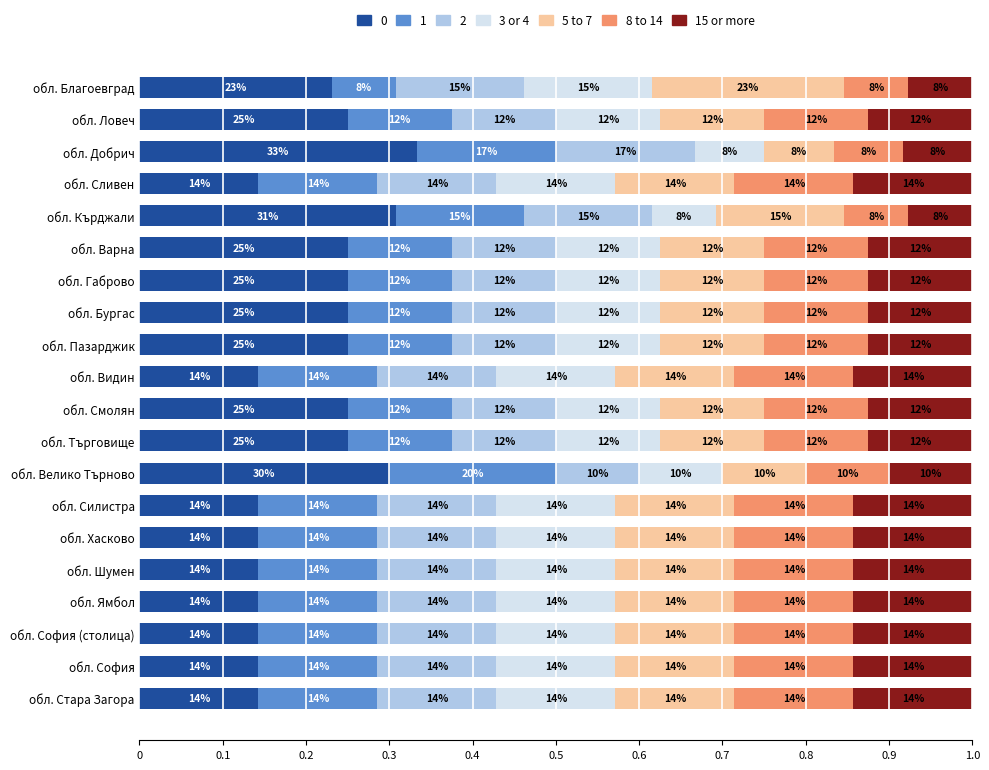

What are all the series names shown in the legend?

0, 1, 2, 3 or 4, 5 to 7, 8 to 14, 15 or more